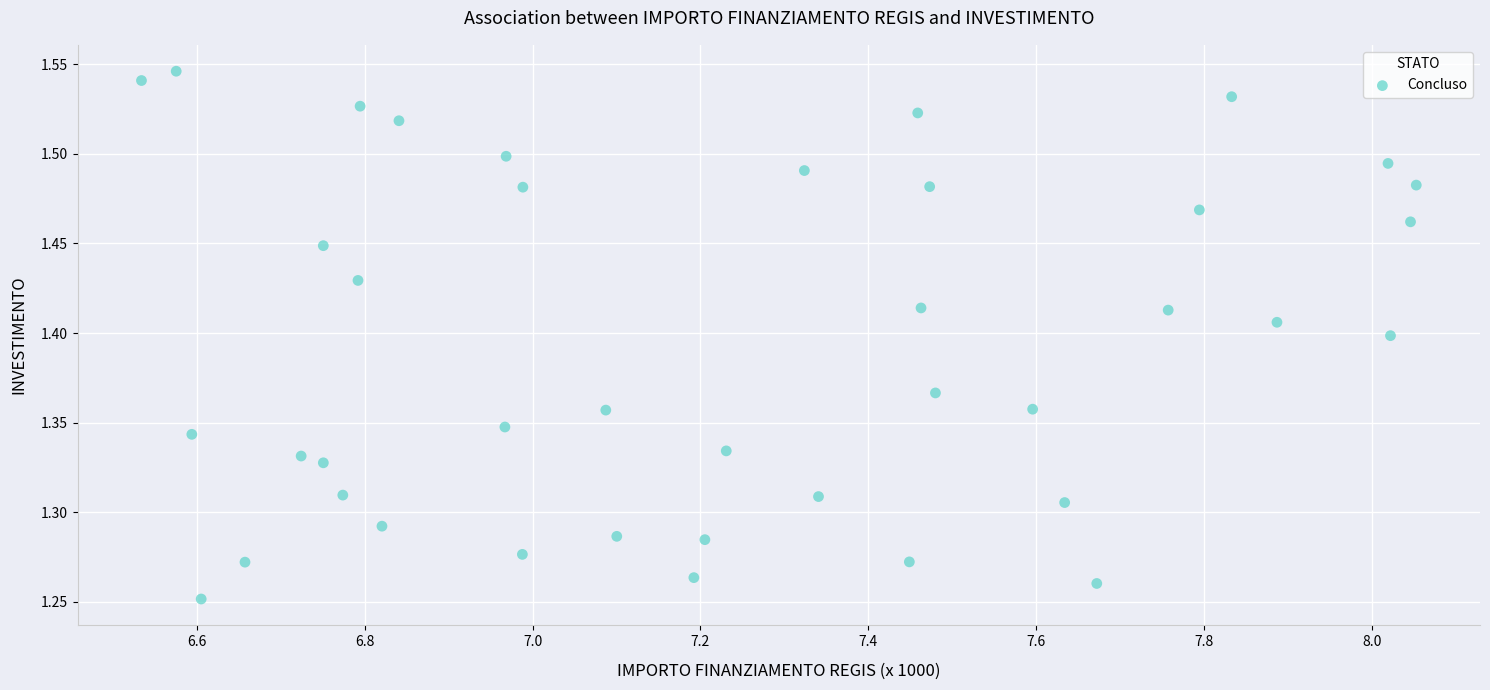

What is the range of Y values (max minus min)?

0.3